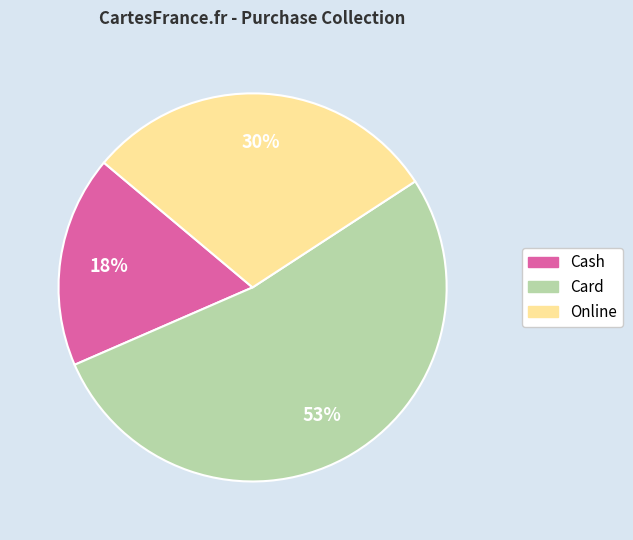

To the nearest percent, what is the average slice percentage?

33%